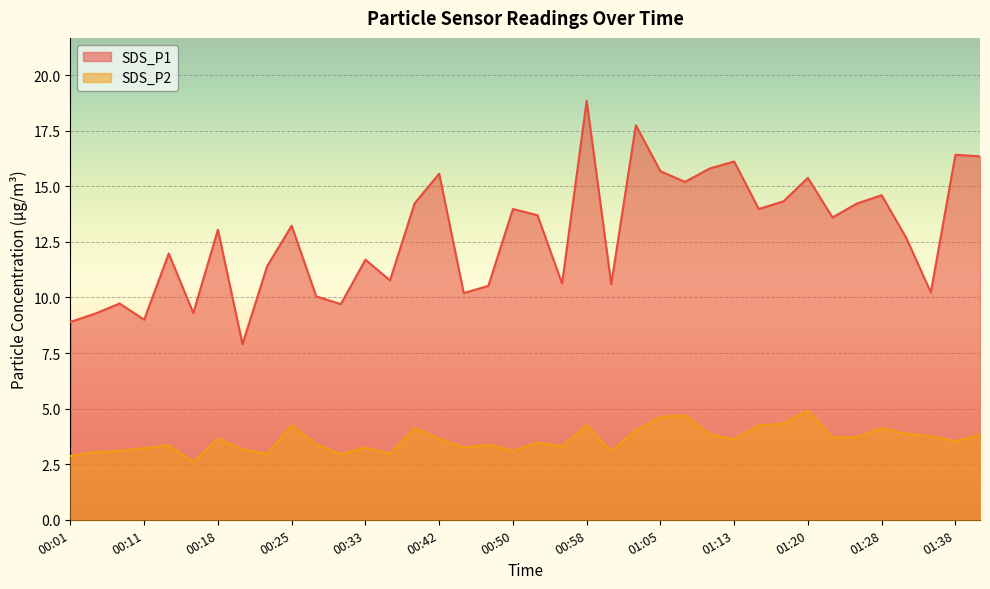

What is the label of the 17th point from the right?

00:58